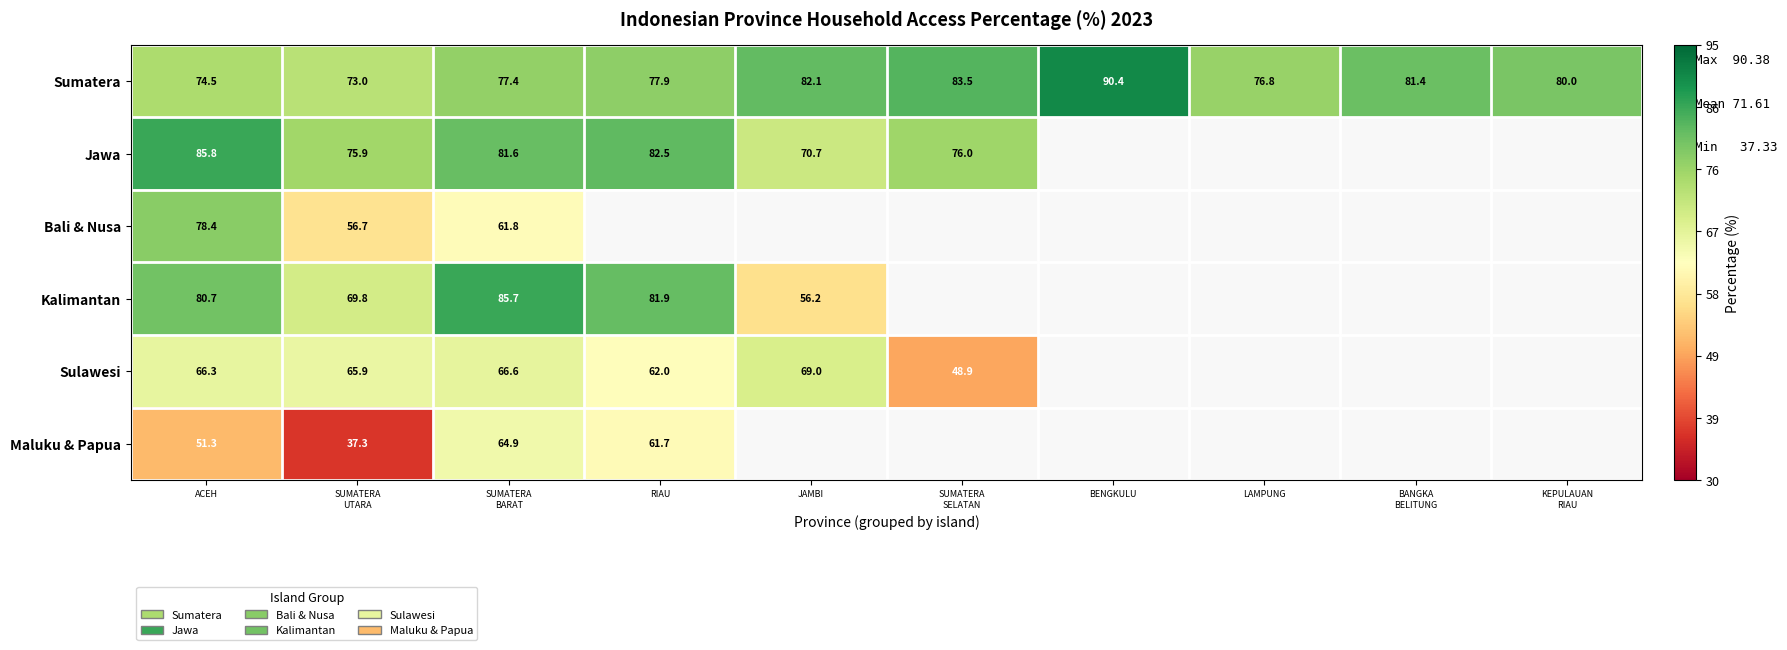

What is the difference between the maximum and minimum values in the Jawa series?

15.2